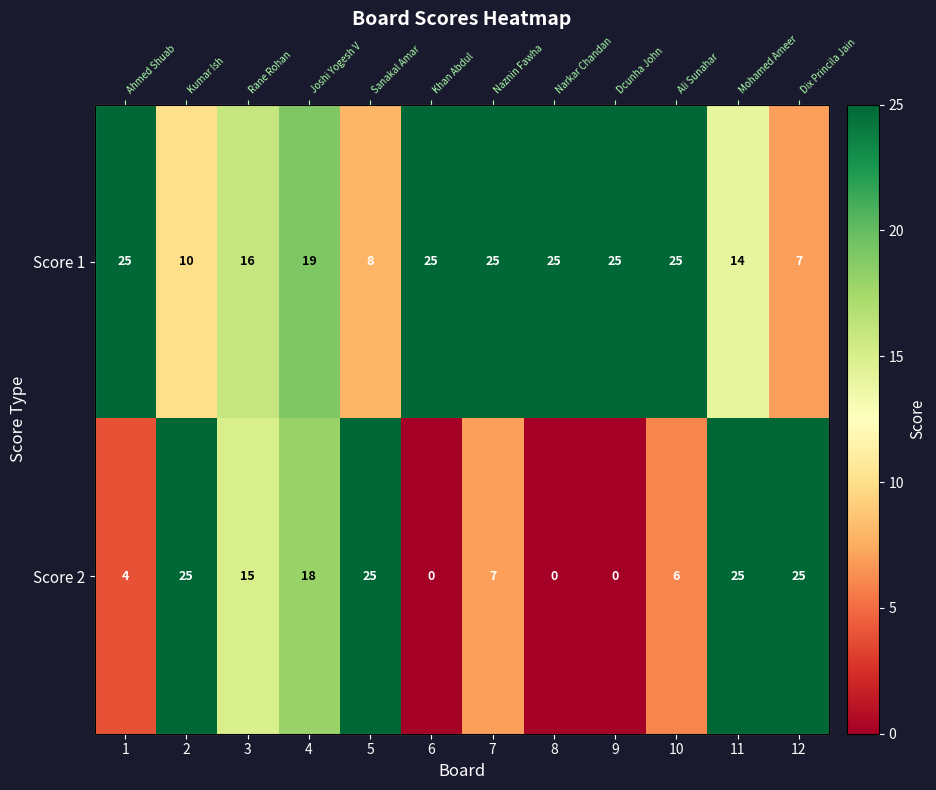

What is the highest value of the Score 2 series?

25